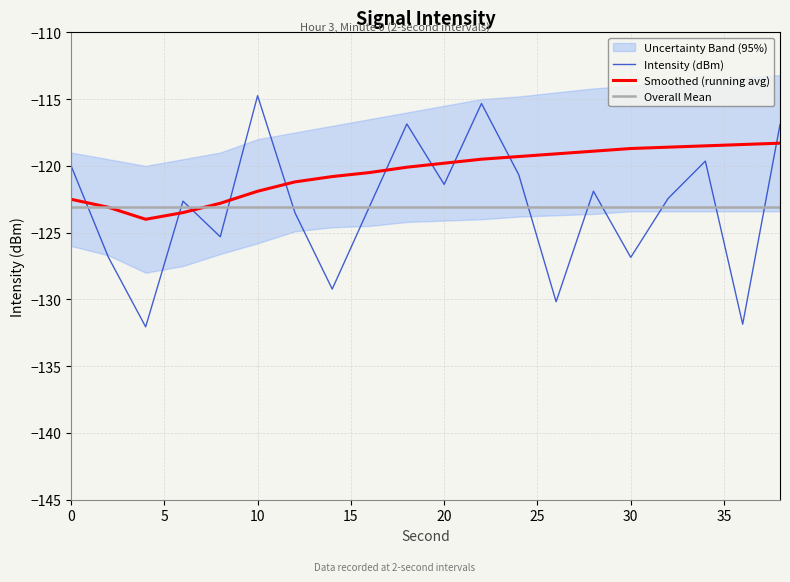

What is the difference between the second highest and second lowest values in the Intensity (dBm) series?

16.5